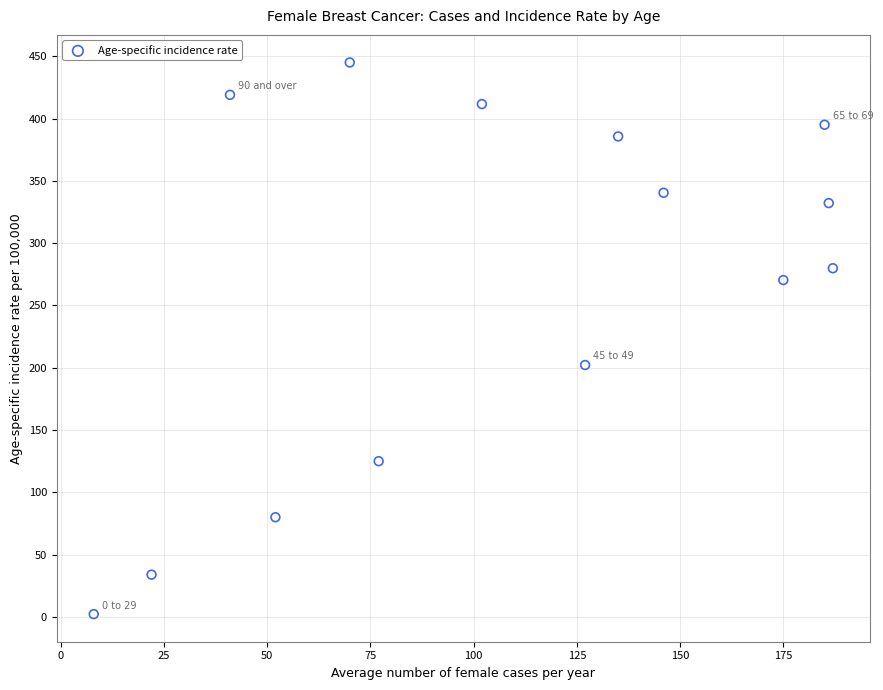

What is the range of X values (max minus min)?

179.0